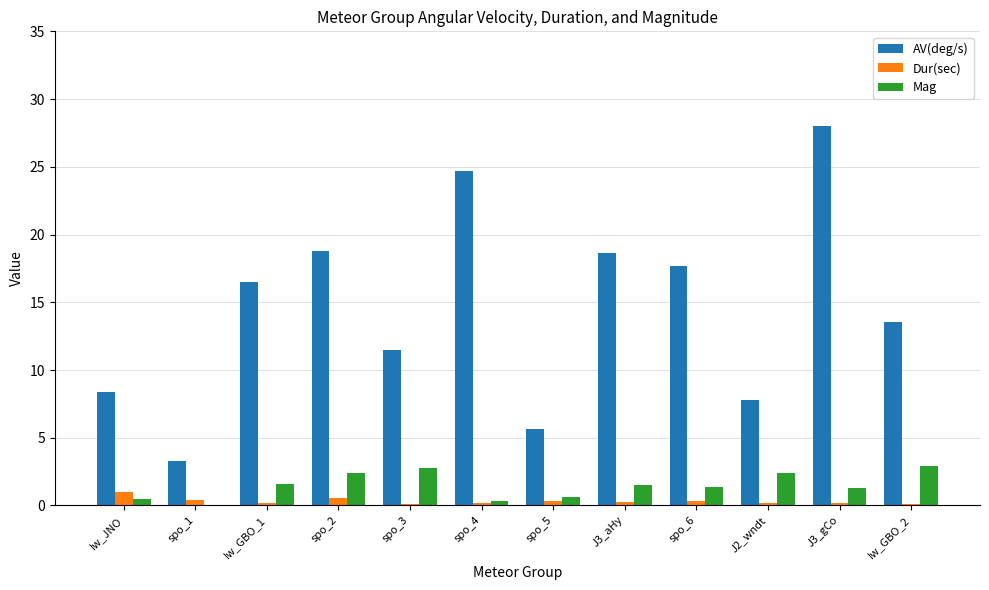

Reading left to right, list all the values displayed in this chart.

AV(deg/s): 8.4	3.3	16.5	18.8	11.5	24.7	5.6	18.6	17.7	7.8	28.0	13.5
Dur(sec): 1.0	0.4	0.2	0.5	0.1	0.2	0.3	0.2	0.3	0.2	0.2	0.1
Mag: 0.5	-1.0	1.6	2.4	2.8	0.3	0.6	1.5	1.4	2.4	1.3	2.9